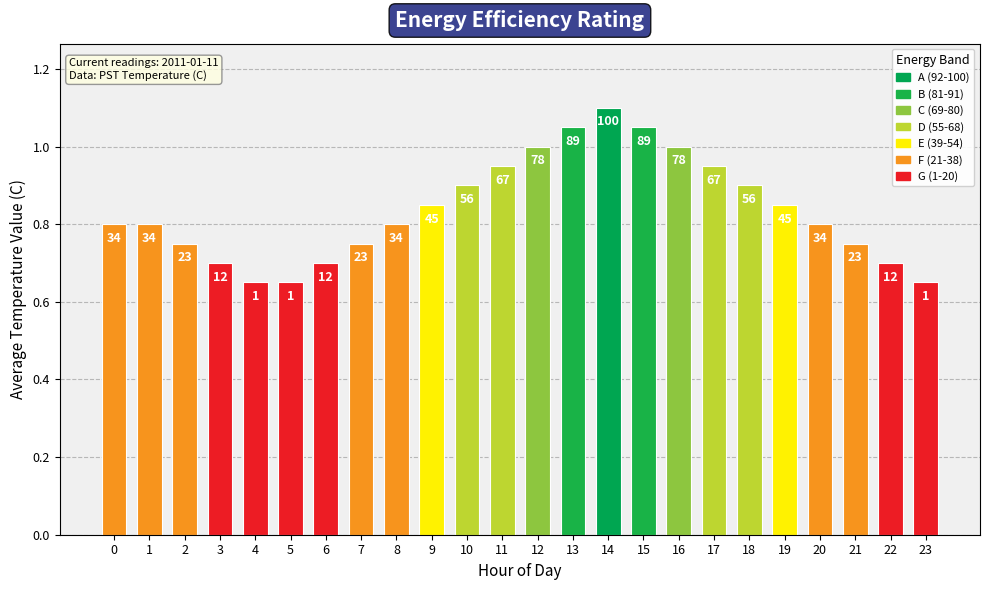

Rank the categories by value from lowest to highest.

4, 5, 23, 3, 6, 22, 2, 7, 21, 0, 1, 8, 20, 9, 19, 10, 18, 11, 17, 12, 16, 13, 15, 14